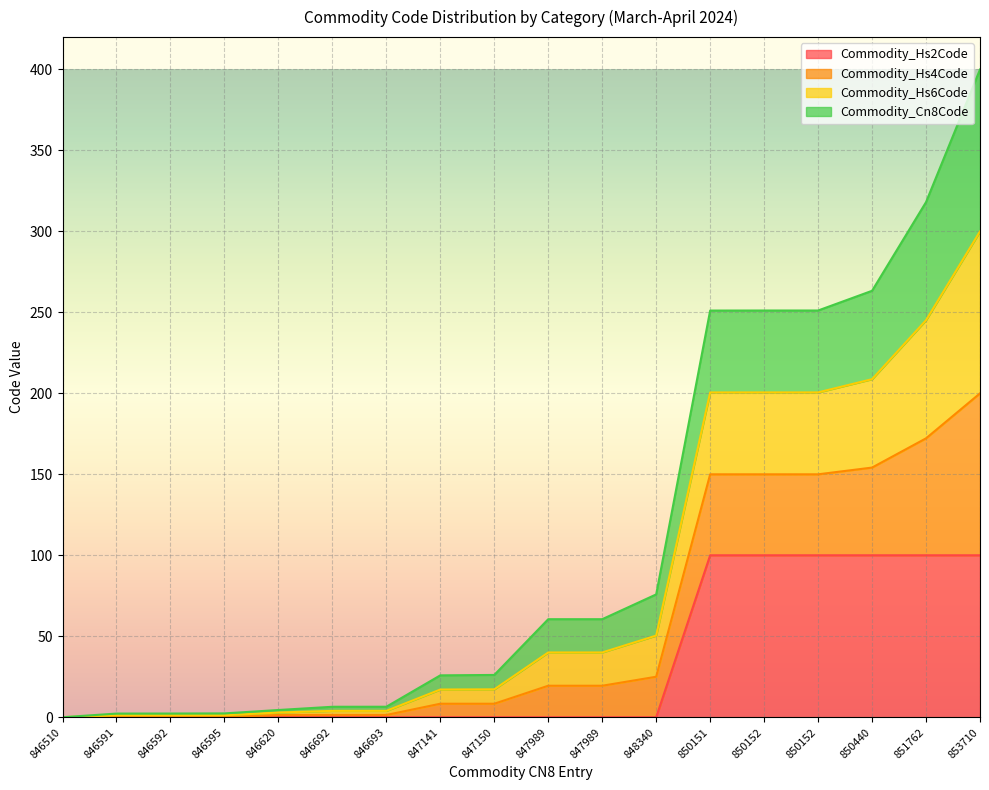

What is the total value across all series at 846591?

2.3